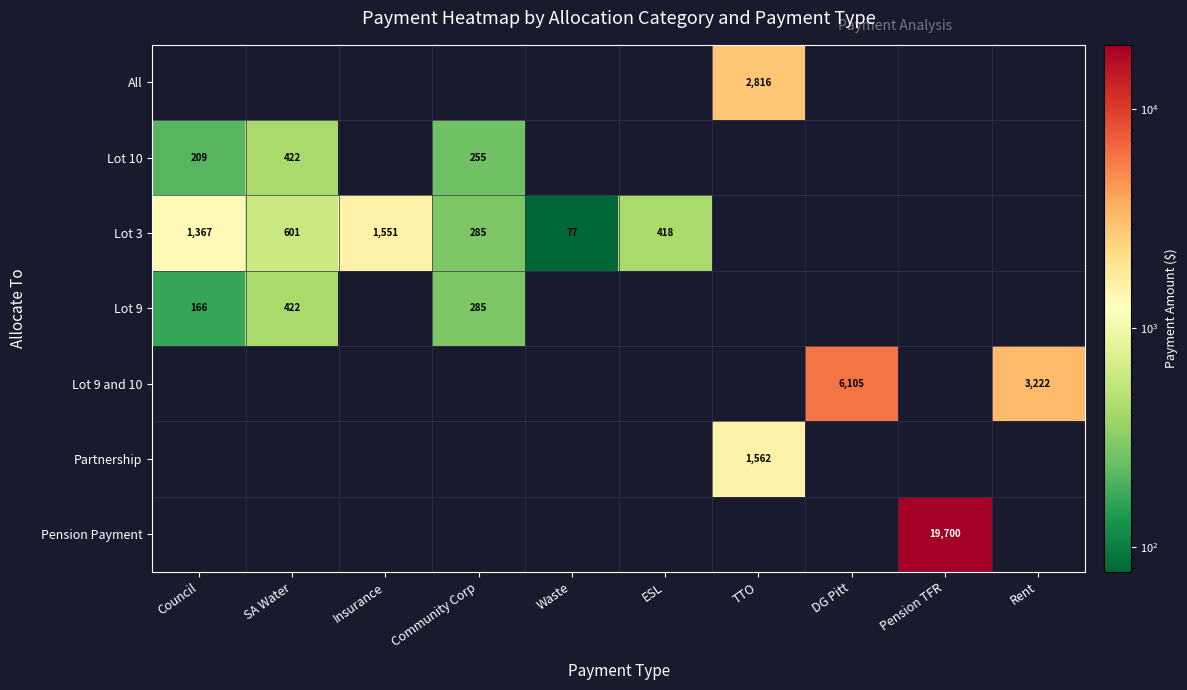

At which category is the sum across all series the highest?

Pension TFR